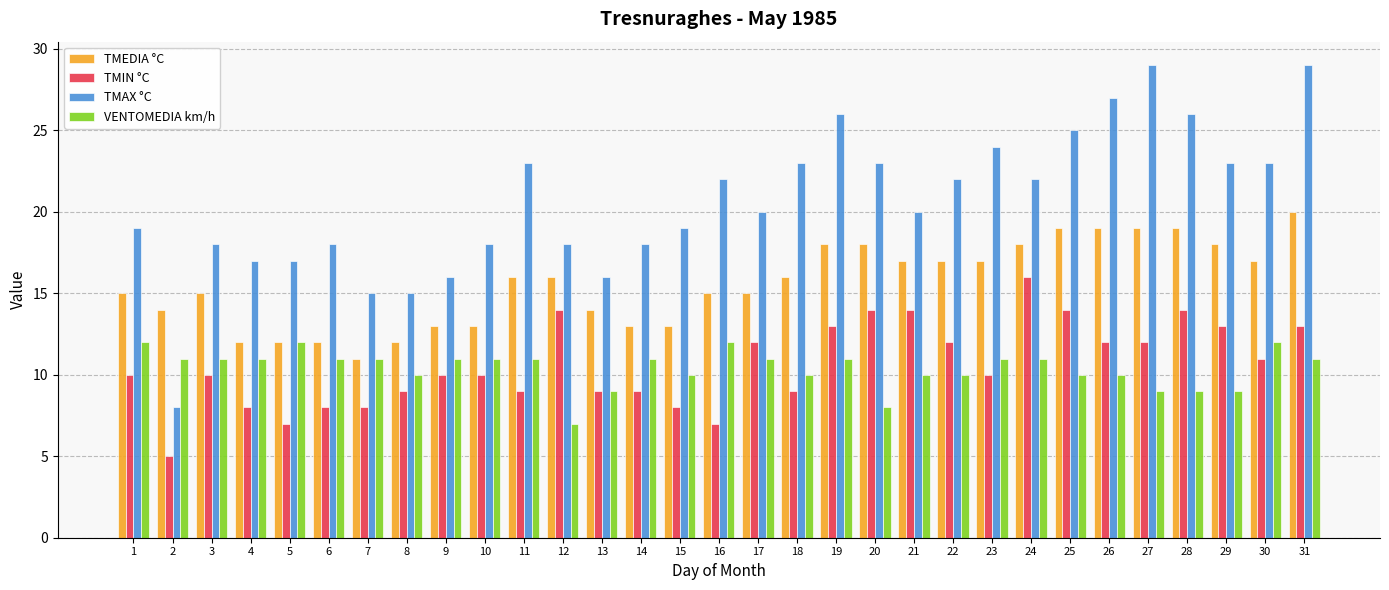

Which series has the widest spread of values?

TMAX °C